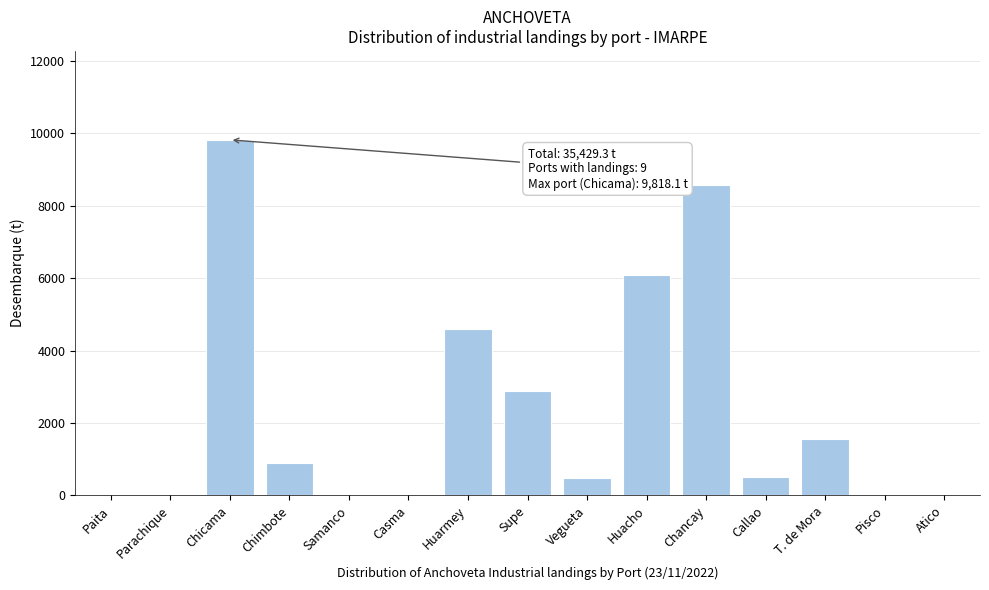

What is the change in value from Casma to Chancay?

+8581.0